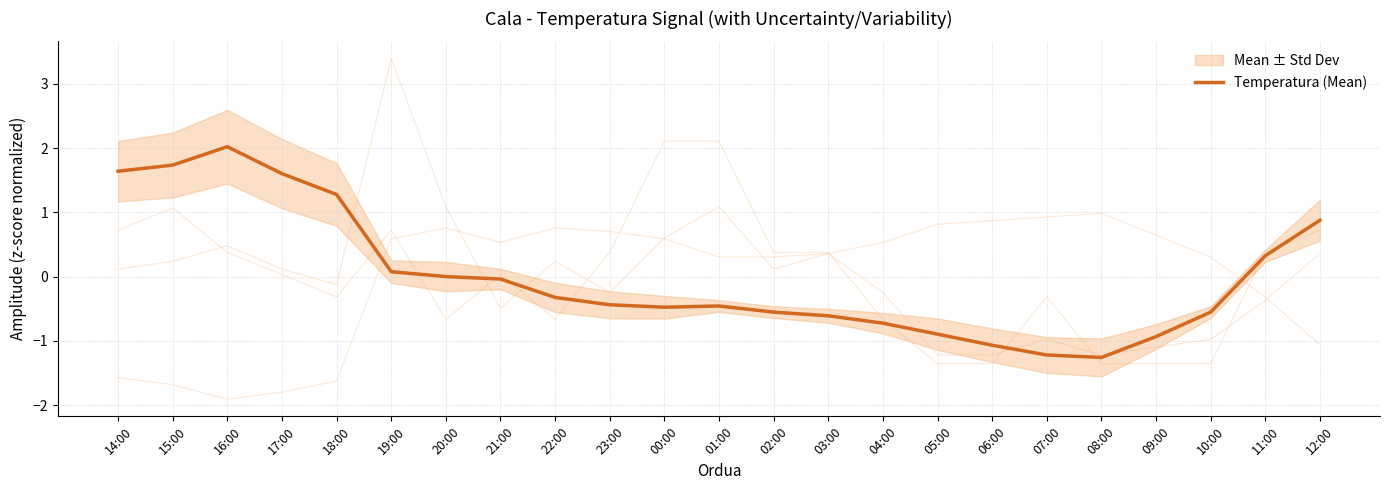

What is the value of the 18th point from the left?

-1.2